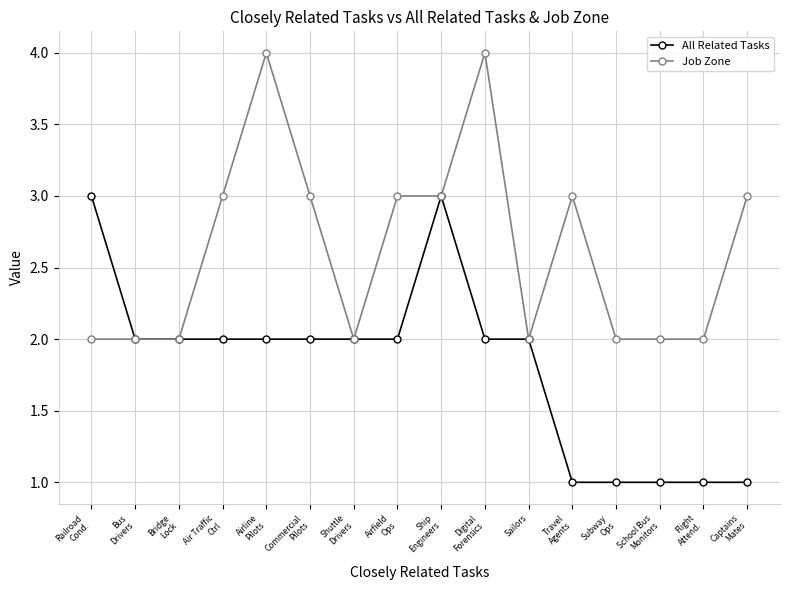

Rank the series by their average value, from highest to lowest.

Job Zone, All Related Tasks